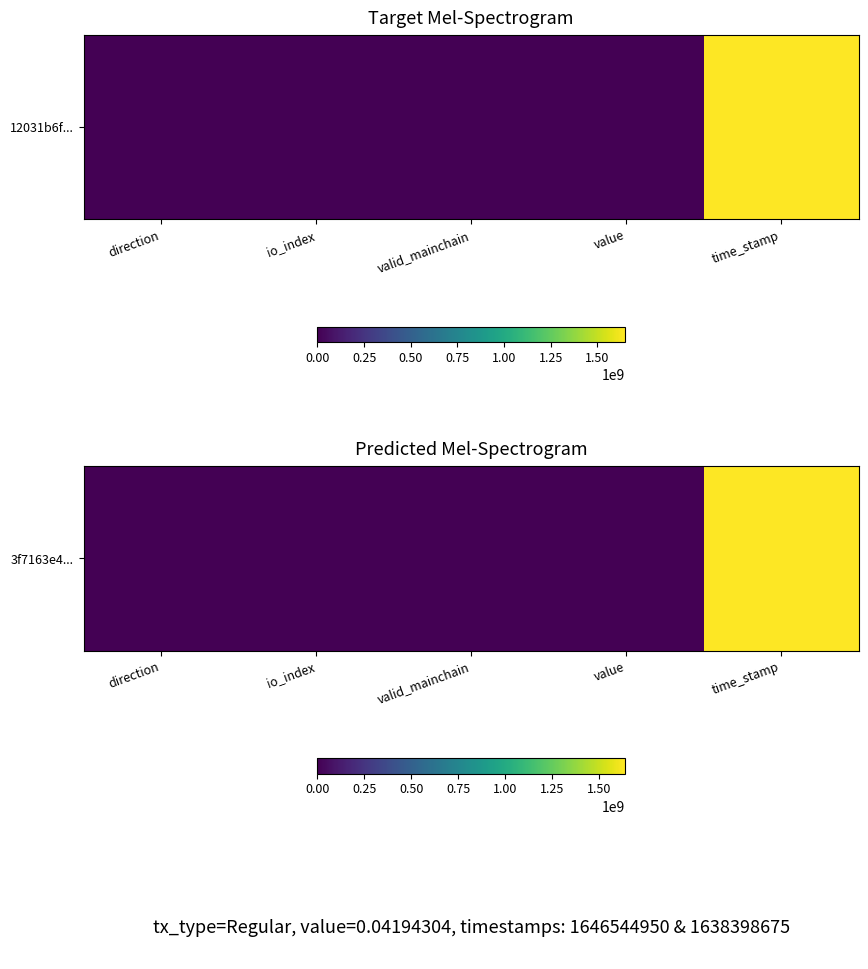

Which has a higher value, direction or value?

direction